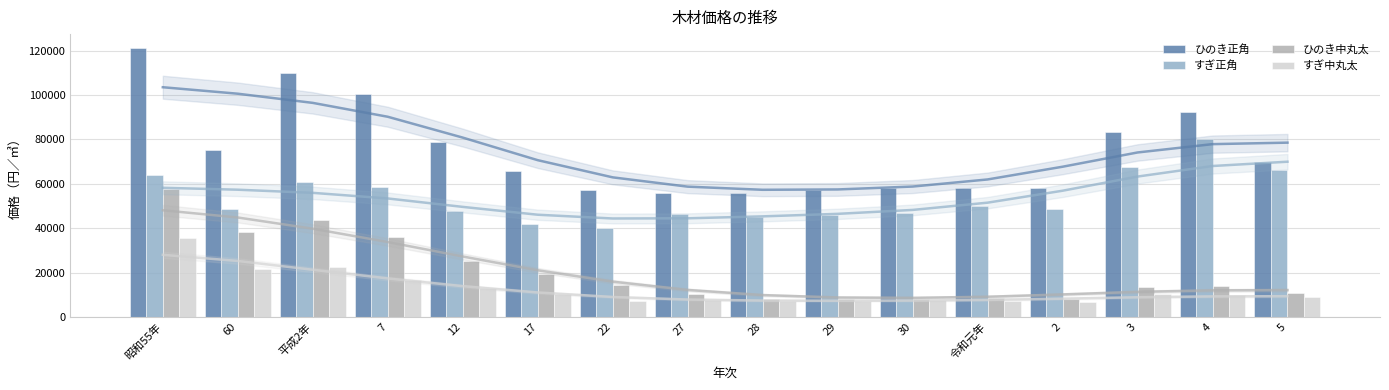

Is it true that すぎ中丸太 equals 1586 at 27?

False